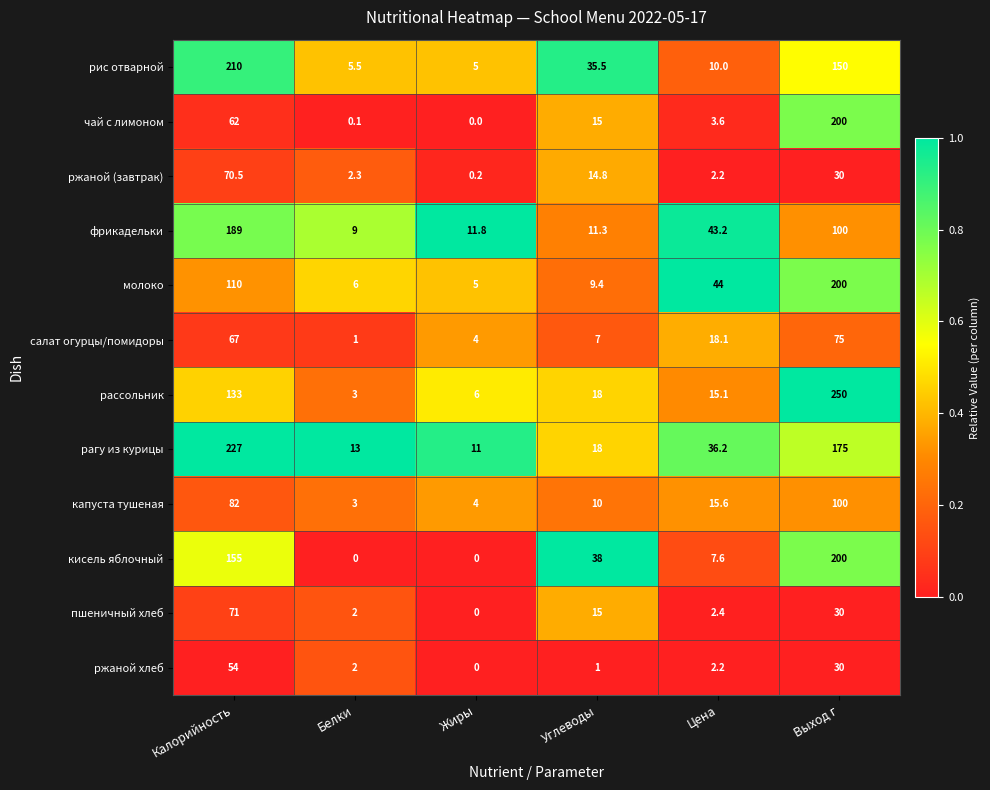

Which label corresponds to the largest value in the chart?

Выход г